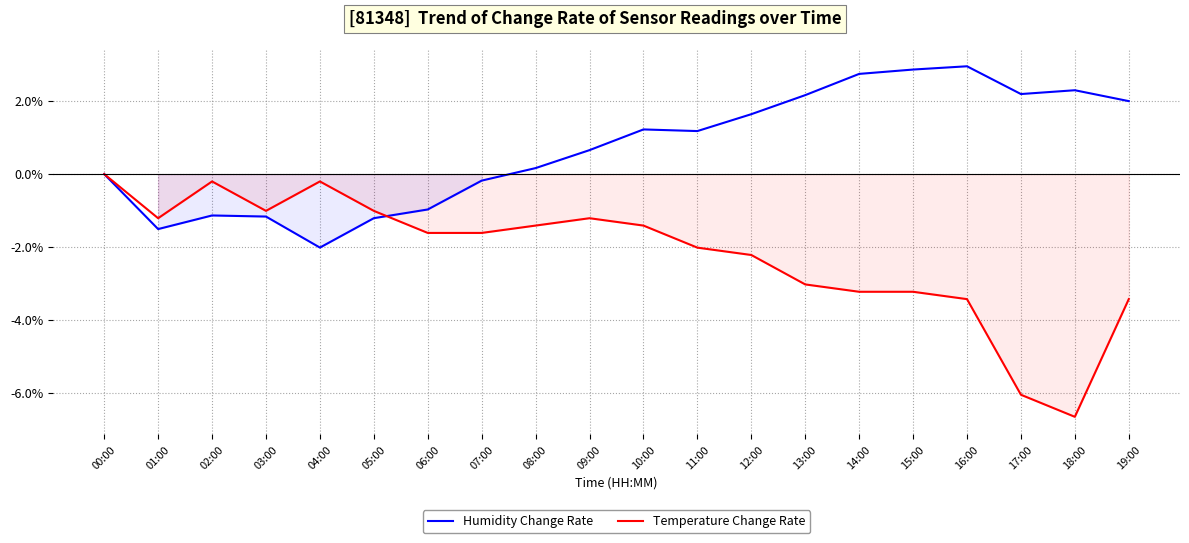

What is the value of the Temperature Change Rate point at the 16th from the left?

-3.2